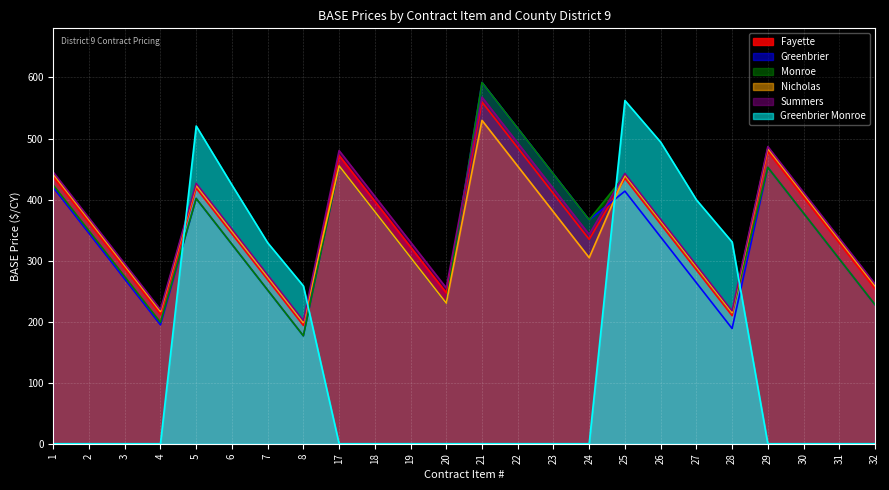

True or false: Monroe and Nicholas cross at least once.

False